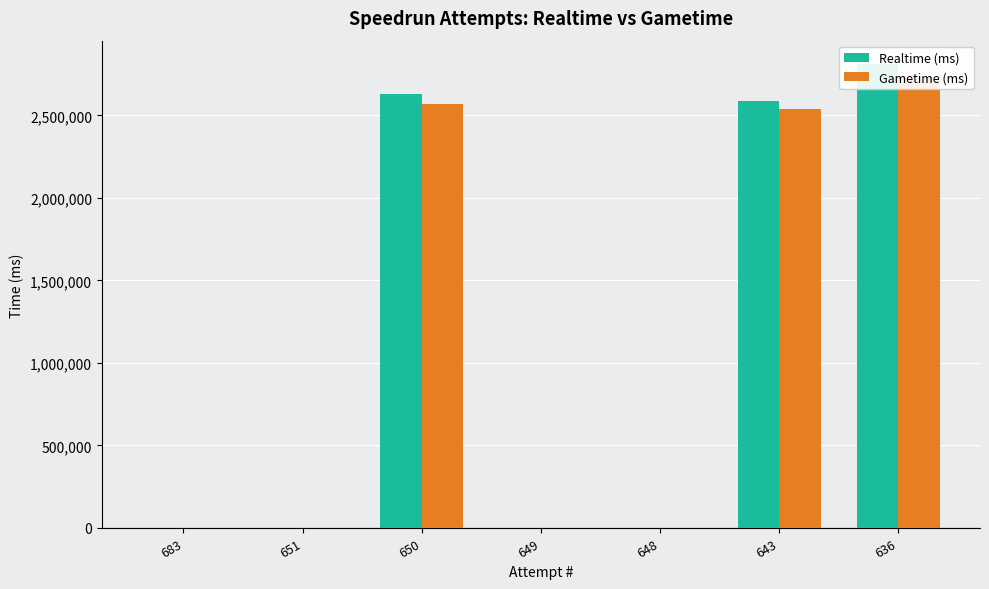

Reading left to right, extract all data points from this chart.

Realtime (ms): 0	0	2630510	0	0	2587743	2811855
Gametime (ms): 0	0	2568983	0	0	2535831	2730725